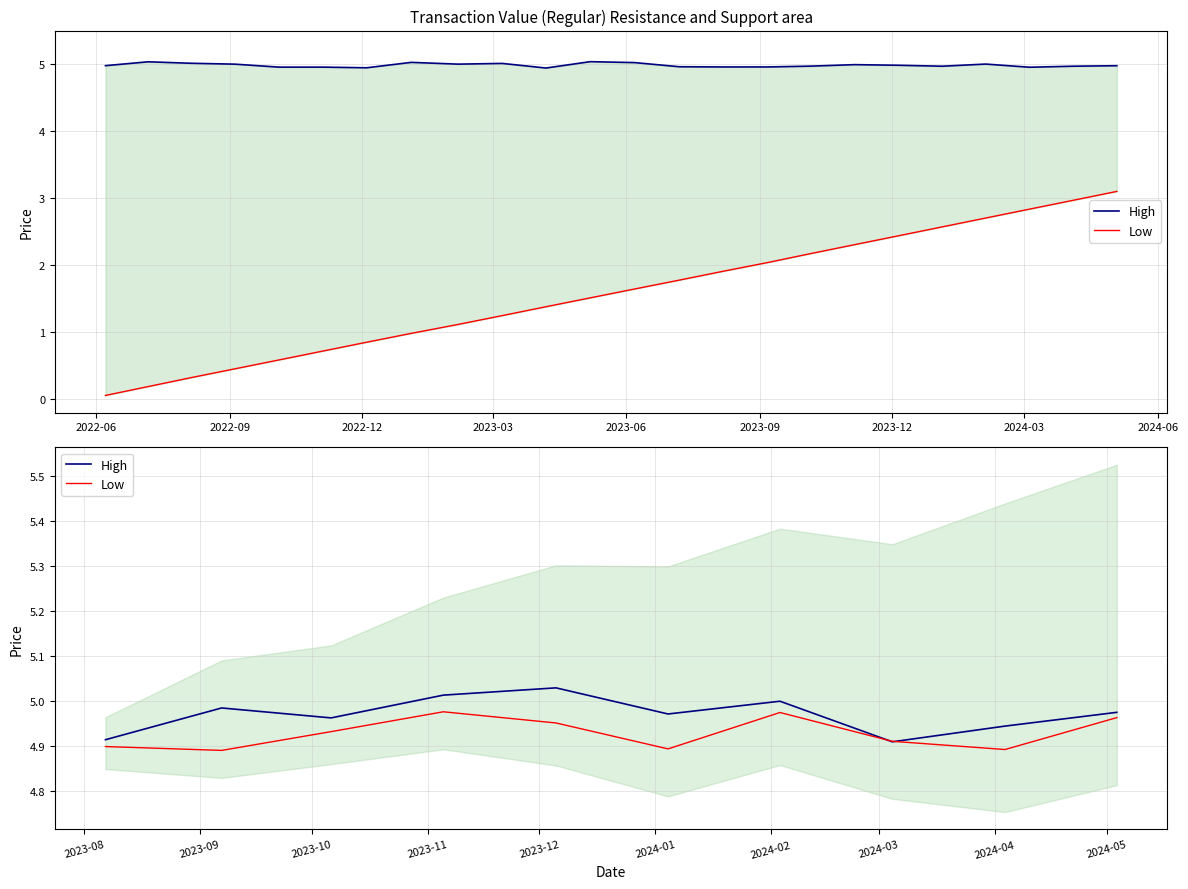

What are all the series names shown in the legend?

High, Low